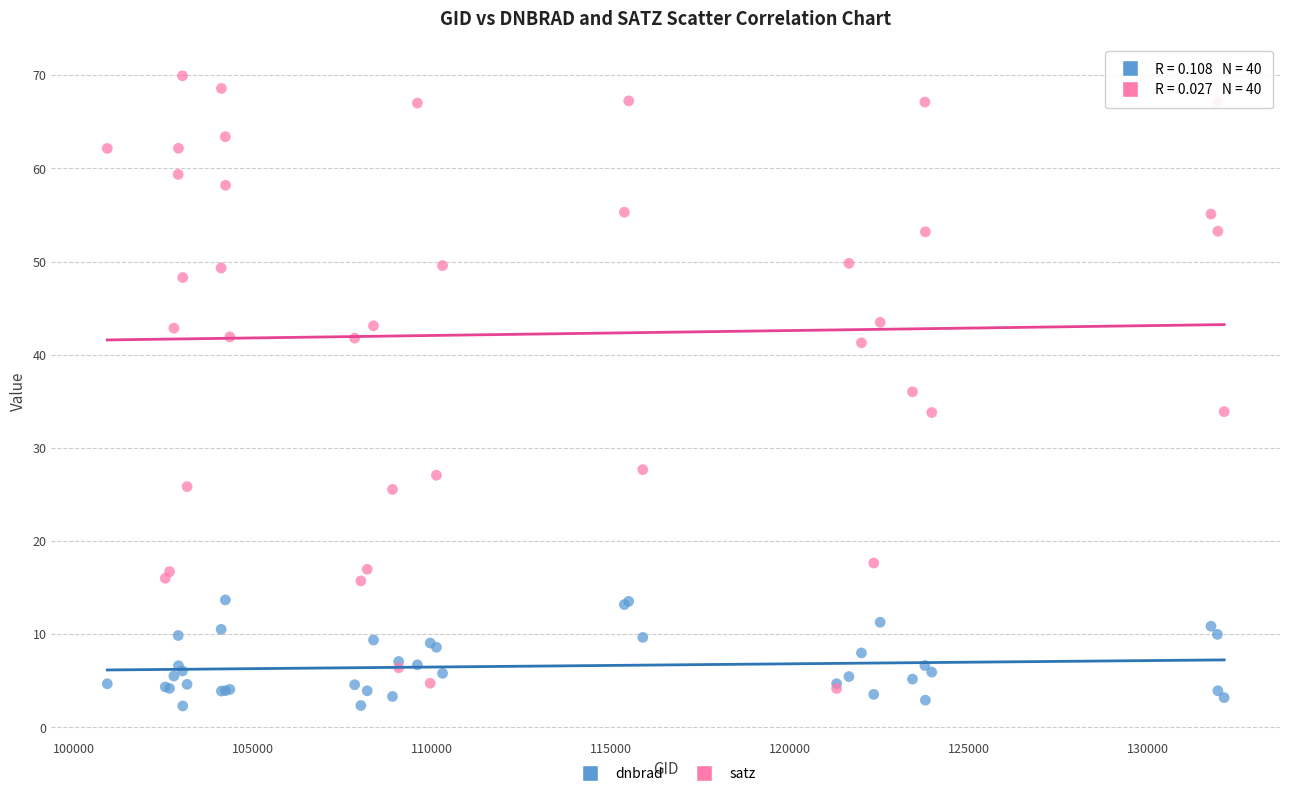

Which series has the largest Y range (max minus min)?

satz